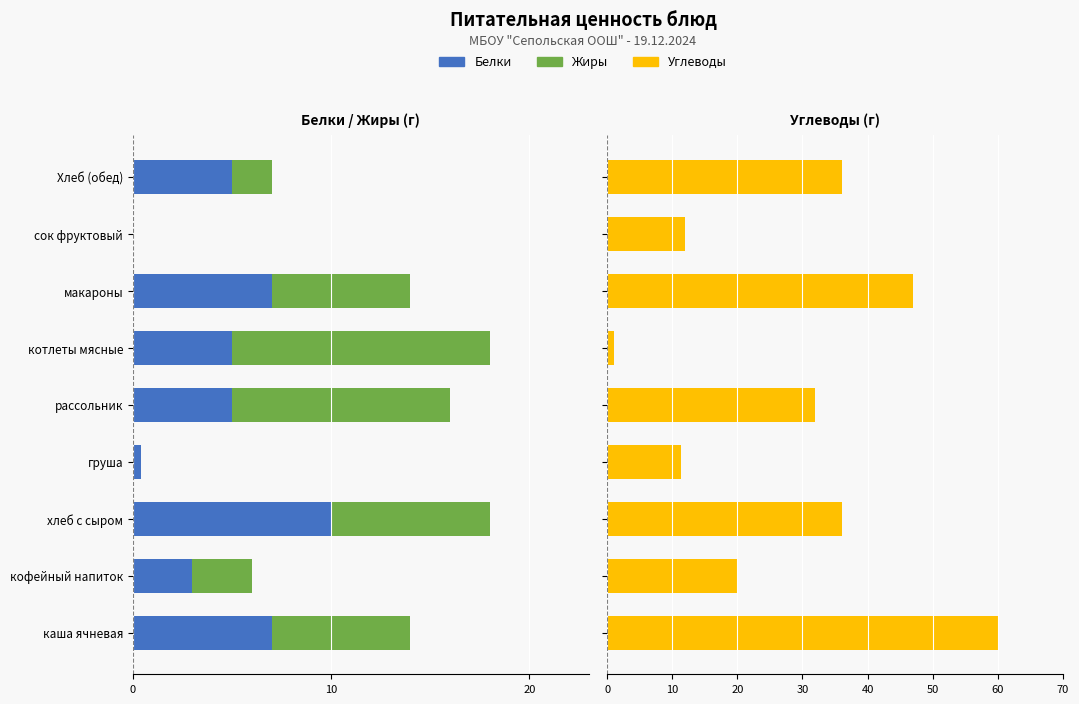

The value of Жиры at Хлеб (обед) is -2.9. True or false?

False